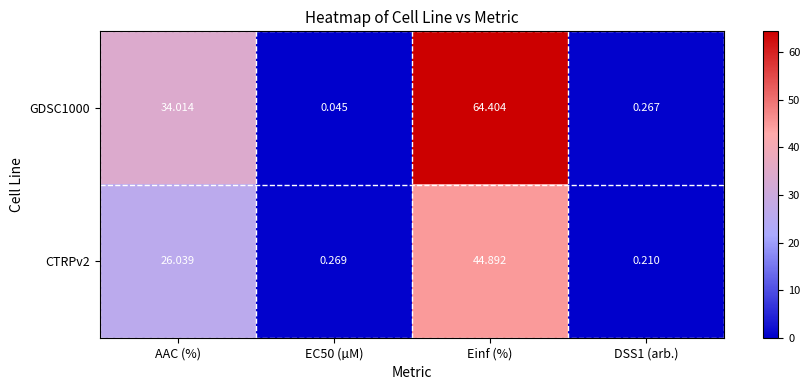

Count the number of categories in the chart.

4